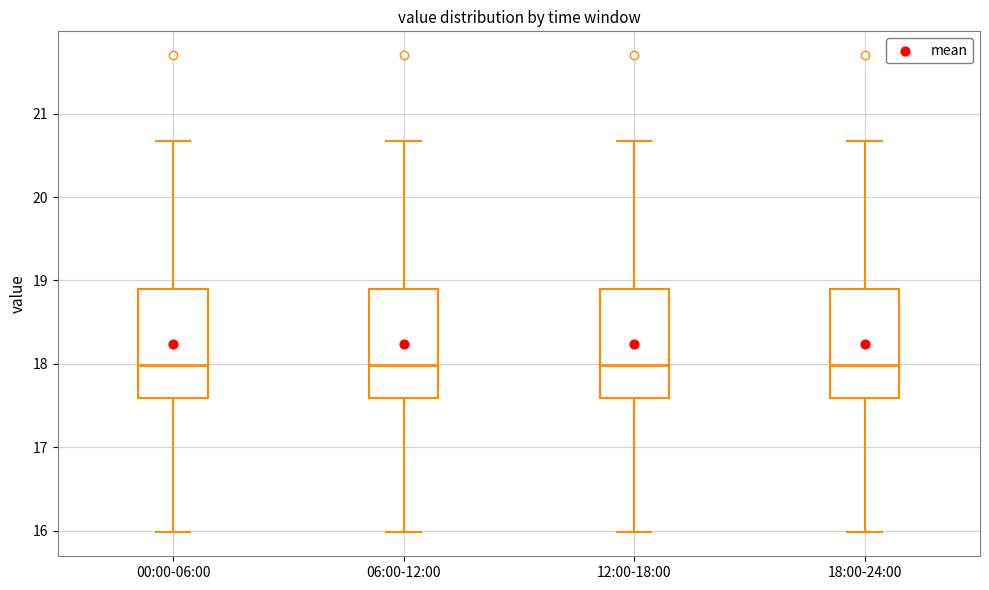

Where does the lower whisker of the box for 00:00-06:00 end on the y-axis? The values are not printed on the chart, so give them approximately, as read against the axis.

16.0